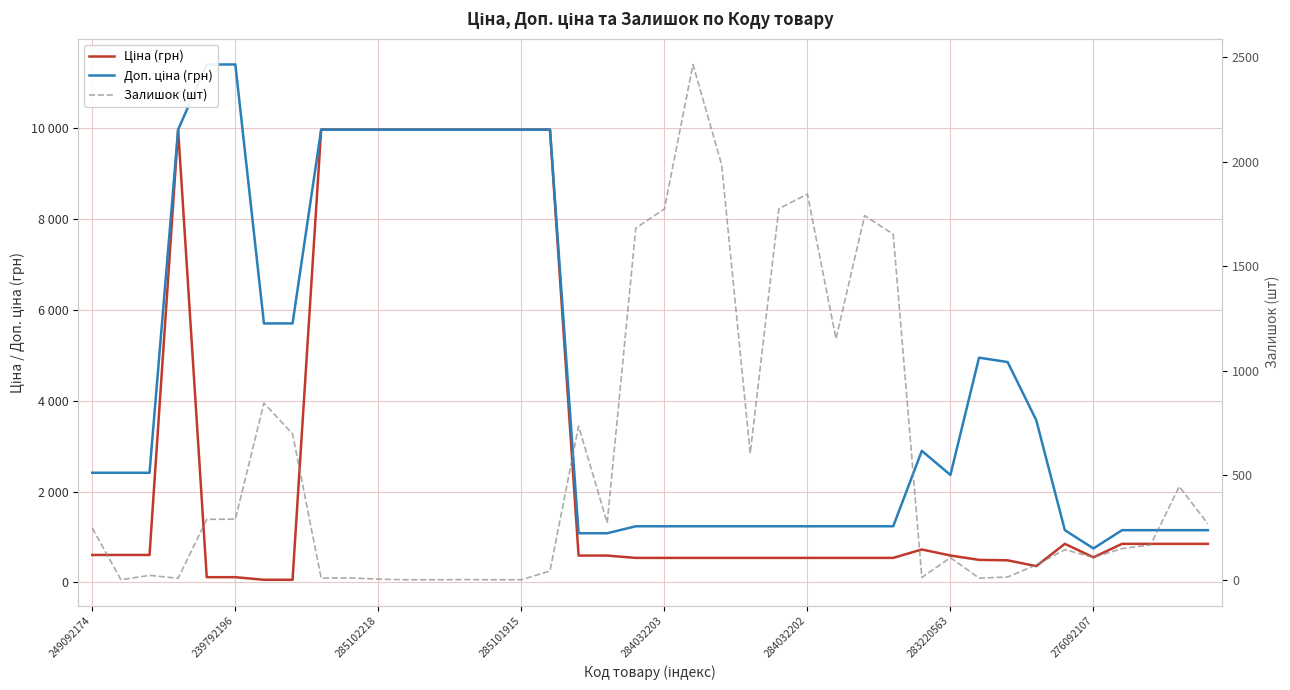

What is the sum of all Ціна (грн) values?

115920.7